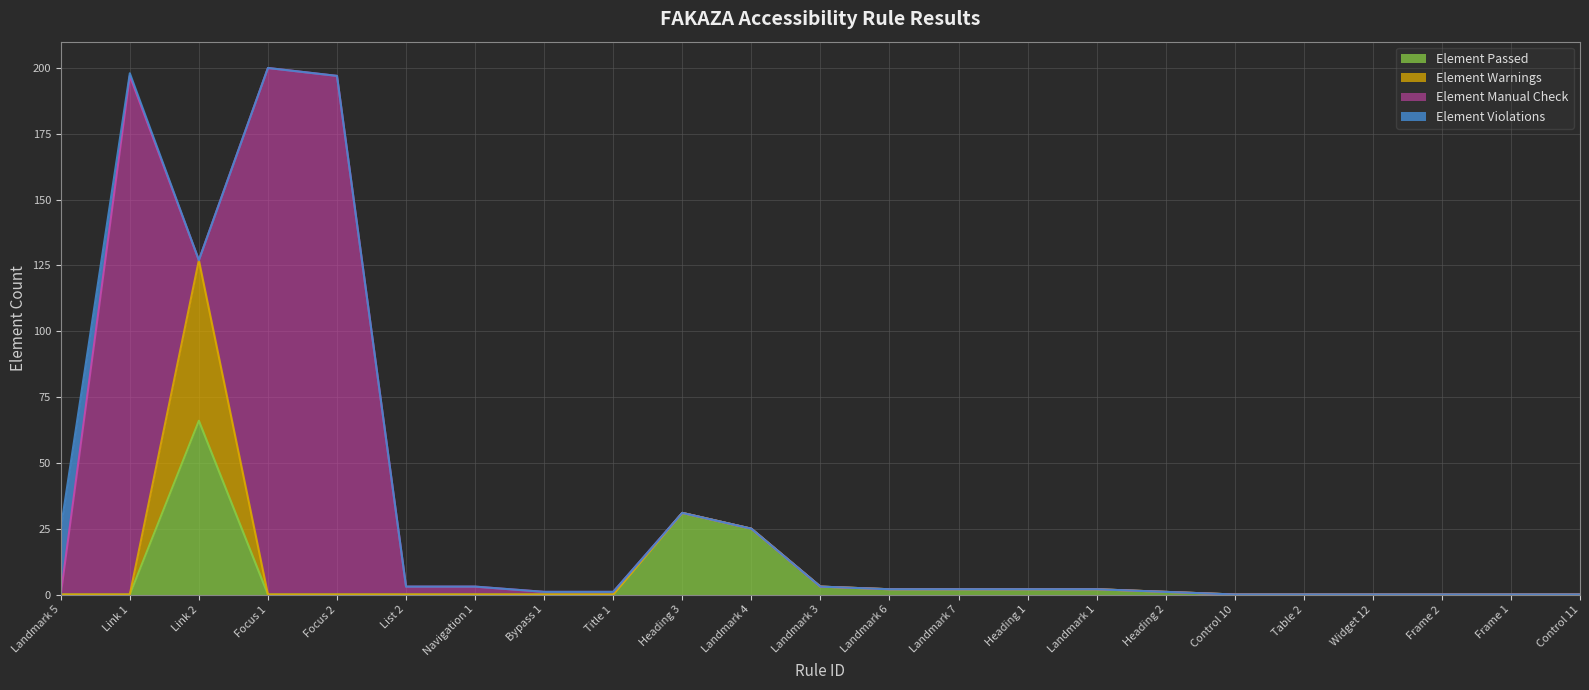

Does the chart display data point markers on the line(s)?

No